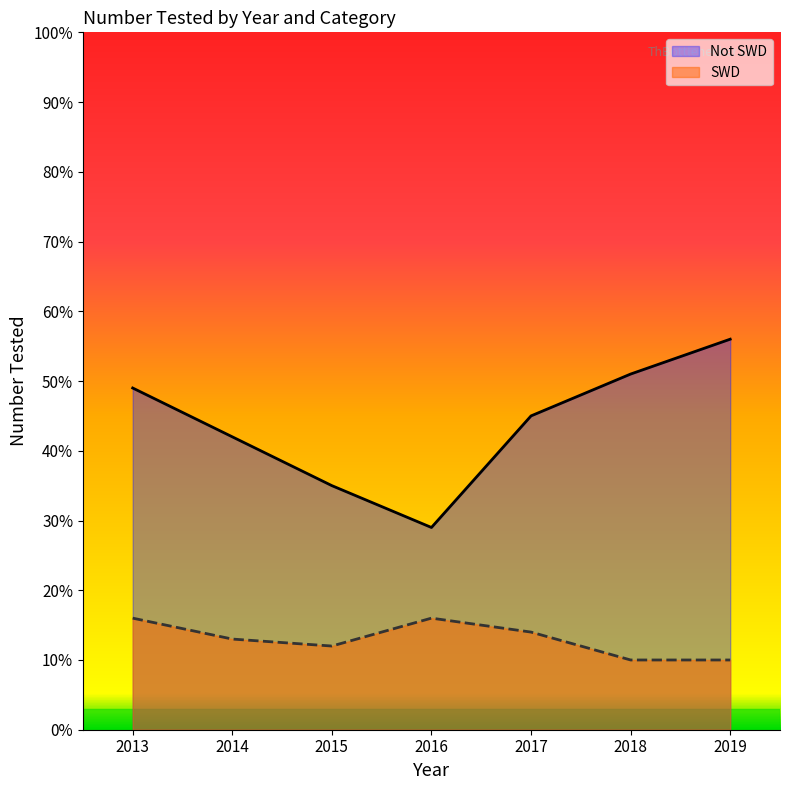

At 2018, list the series in order from smallest to largest.

SWD, Not SWD